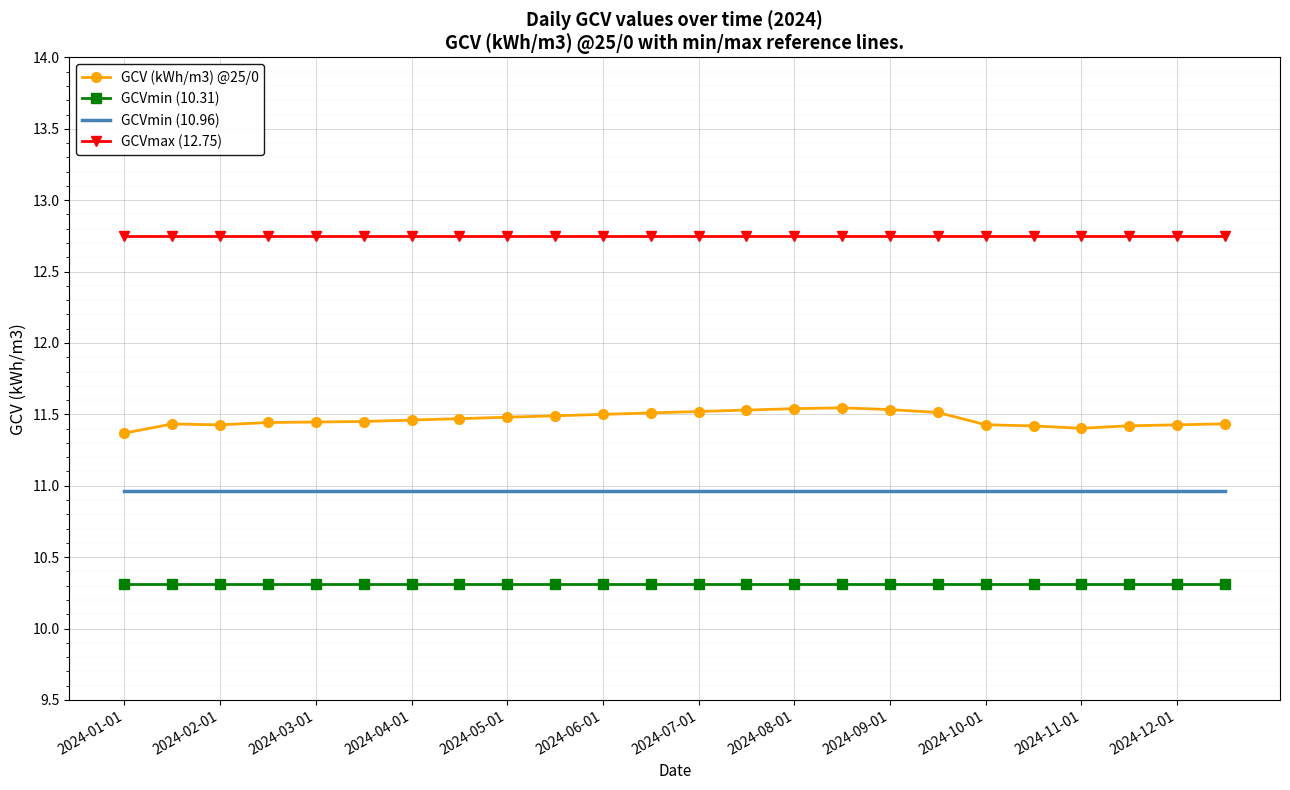

Which series has the widest spread of values?

GCV (kWh/m3) @25/0